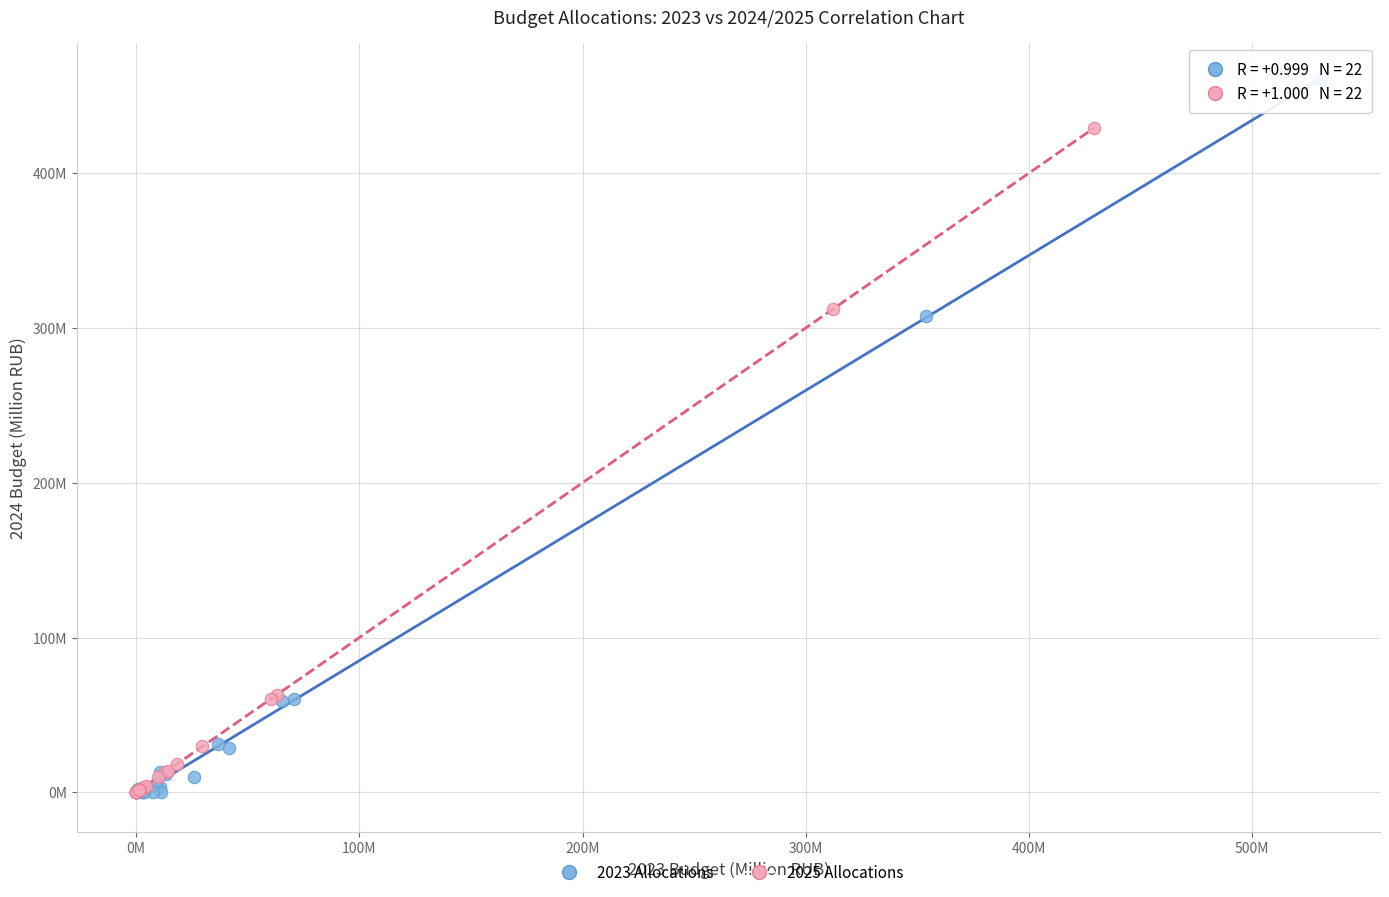

Which series reaches the maximum Y coordinate?

2023 Allocations